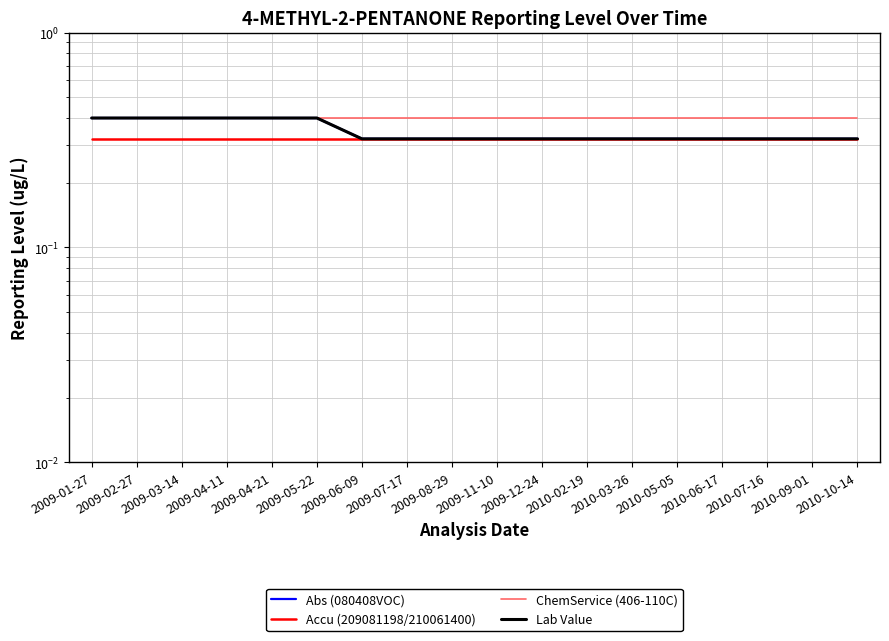

What is the label of the 16th point from the left?

2010-07-16